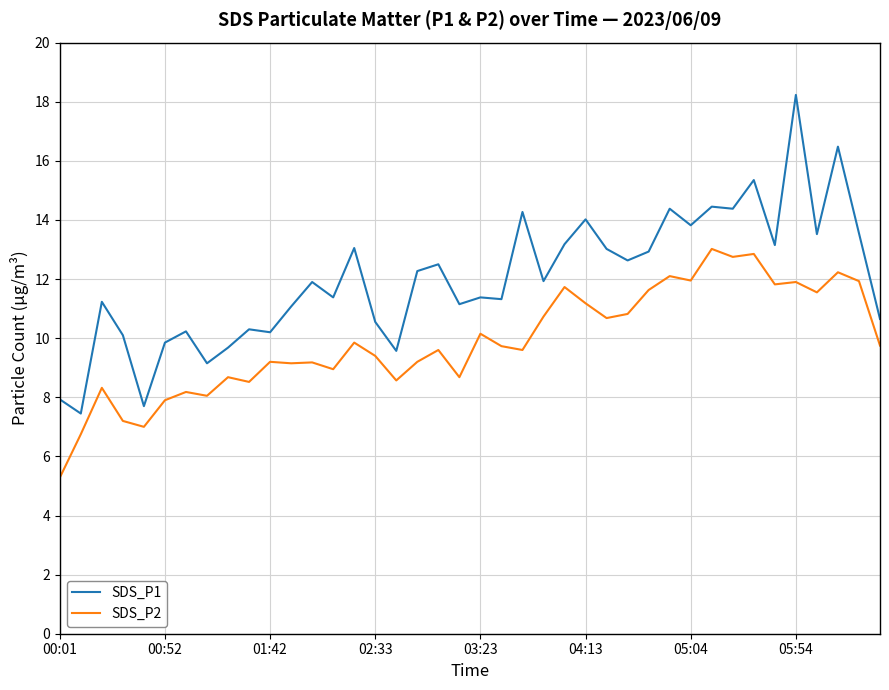

True or false: SDS_P1 and SDS_P2 intersect in this chart.

False